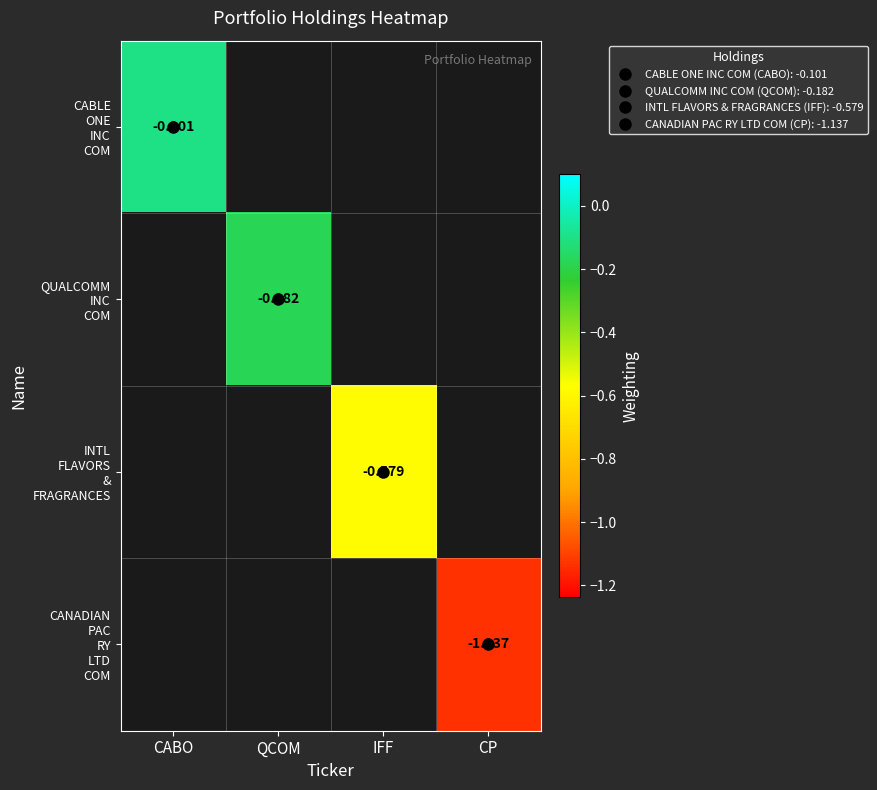

What is the greatest value displayed?

-0.1